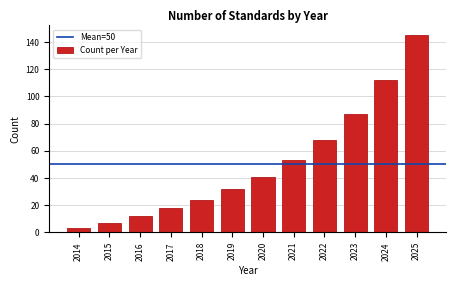

Reading right to left, transcribe all the data shown in this chart.

2025=145	2024=112	2023=87	2022=68	2021=53	2020=41	2019=32	2018=24	2017=18	2016=12	2015=7	2014=3